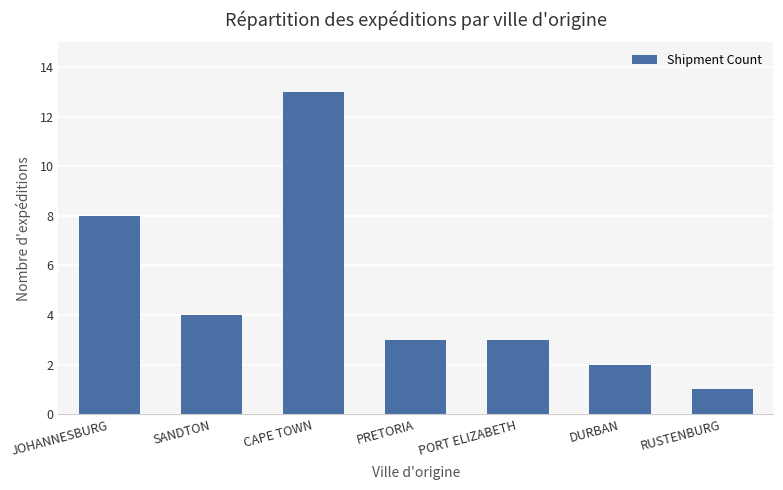

What position from the right is RUSTENBURG?

1